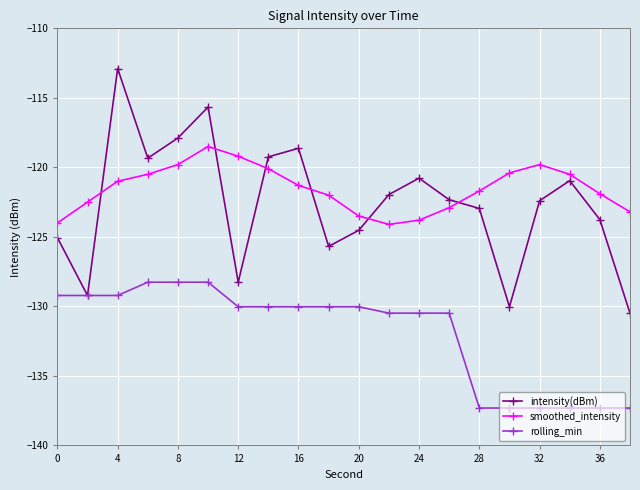

What is the value of the intensity(dBm) point at the 16th from the left?

-130.0